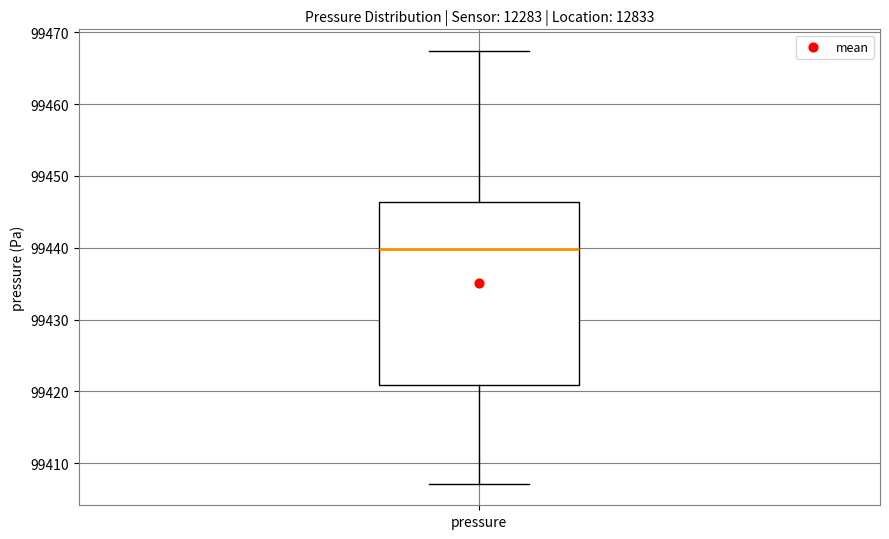

Where does the upper whisker of the box for pressure end on the y-axis? The values are not printed on the chart, so give them approximately, as read against the axis.

99467